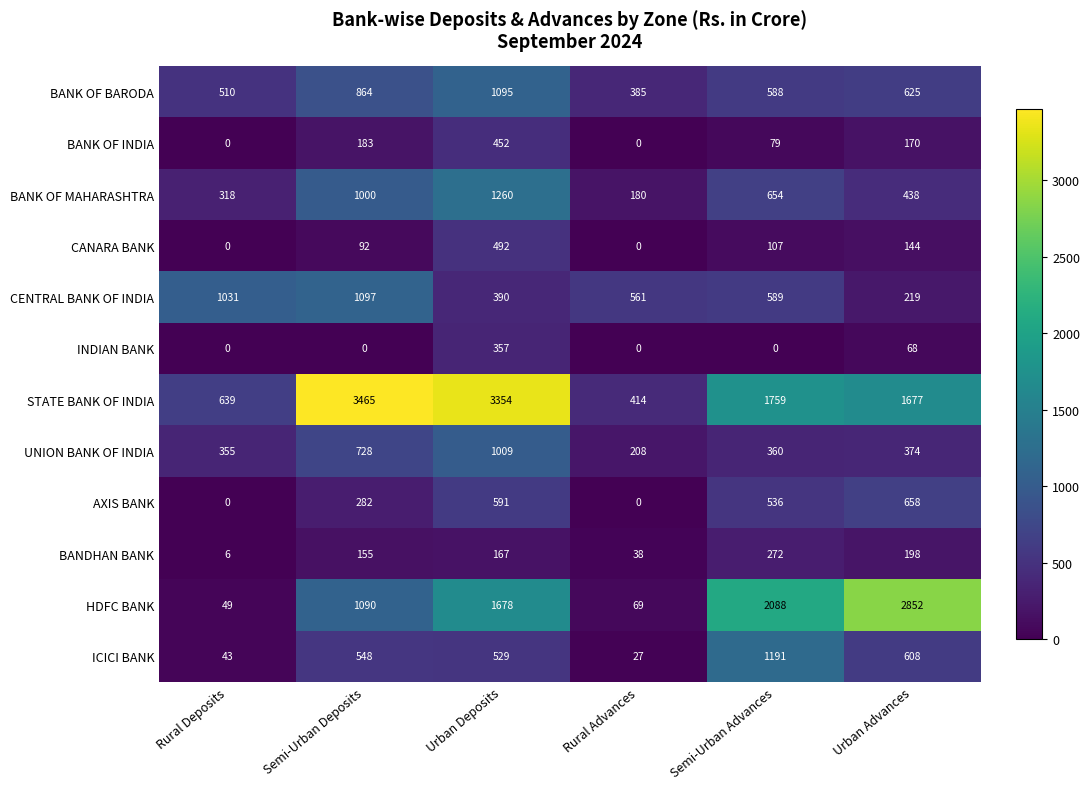

True or false: INDIAN BANK has a value of 111 at Urban Deposits.

False